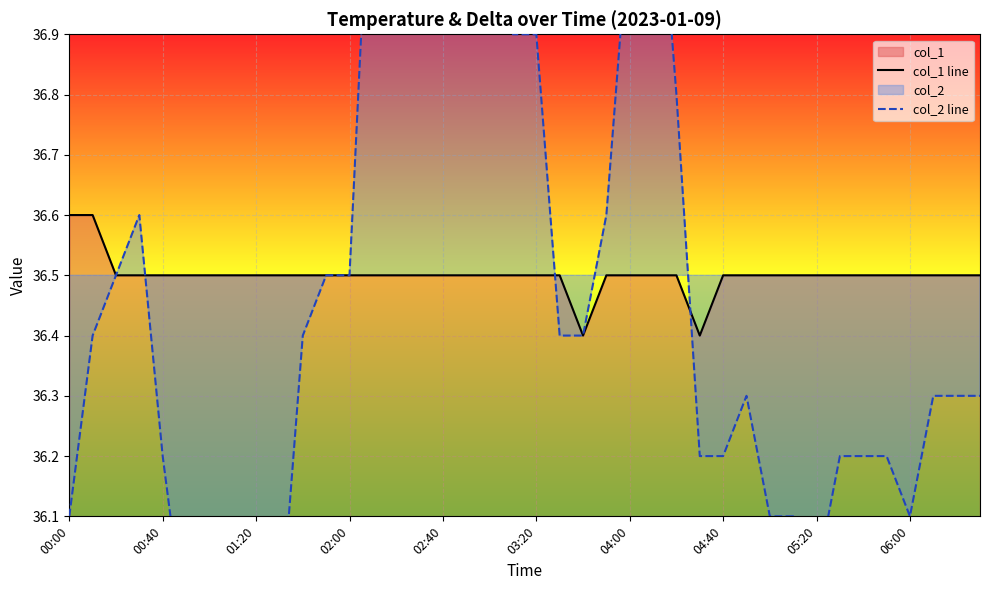

What is the minimum value for col_1 line?

36.4